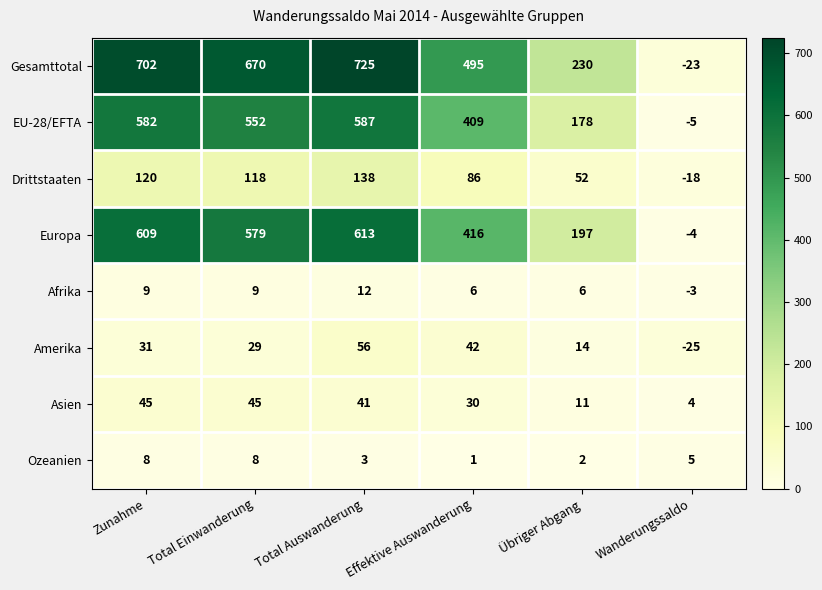

How many data points does each series have?

6